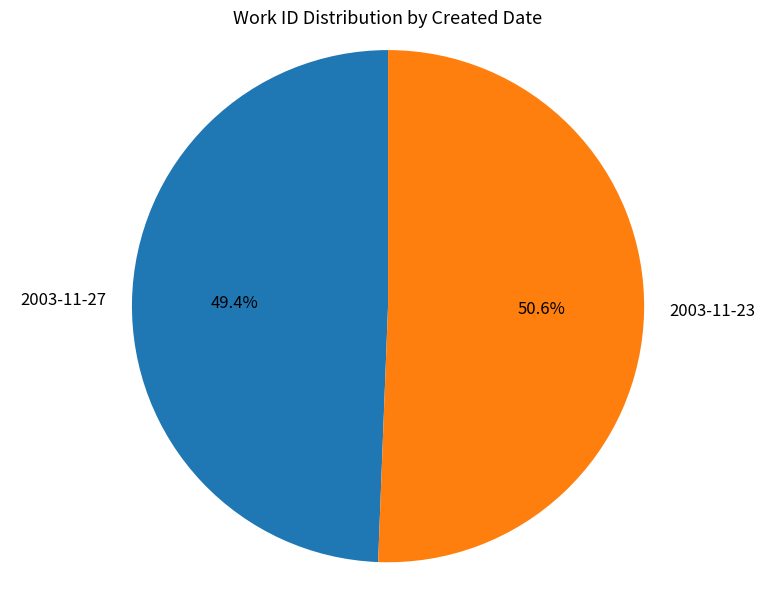

What percentage is the 2003-11-27 slice, to the nearest percent?

49%